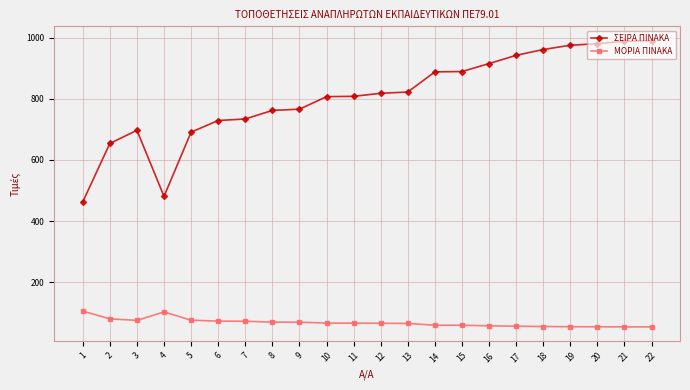

Where is the first local maximum for ΣΕΙΡΑ ΠΙΝΑΚΑ?

3